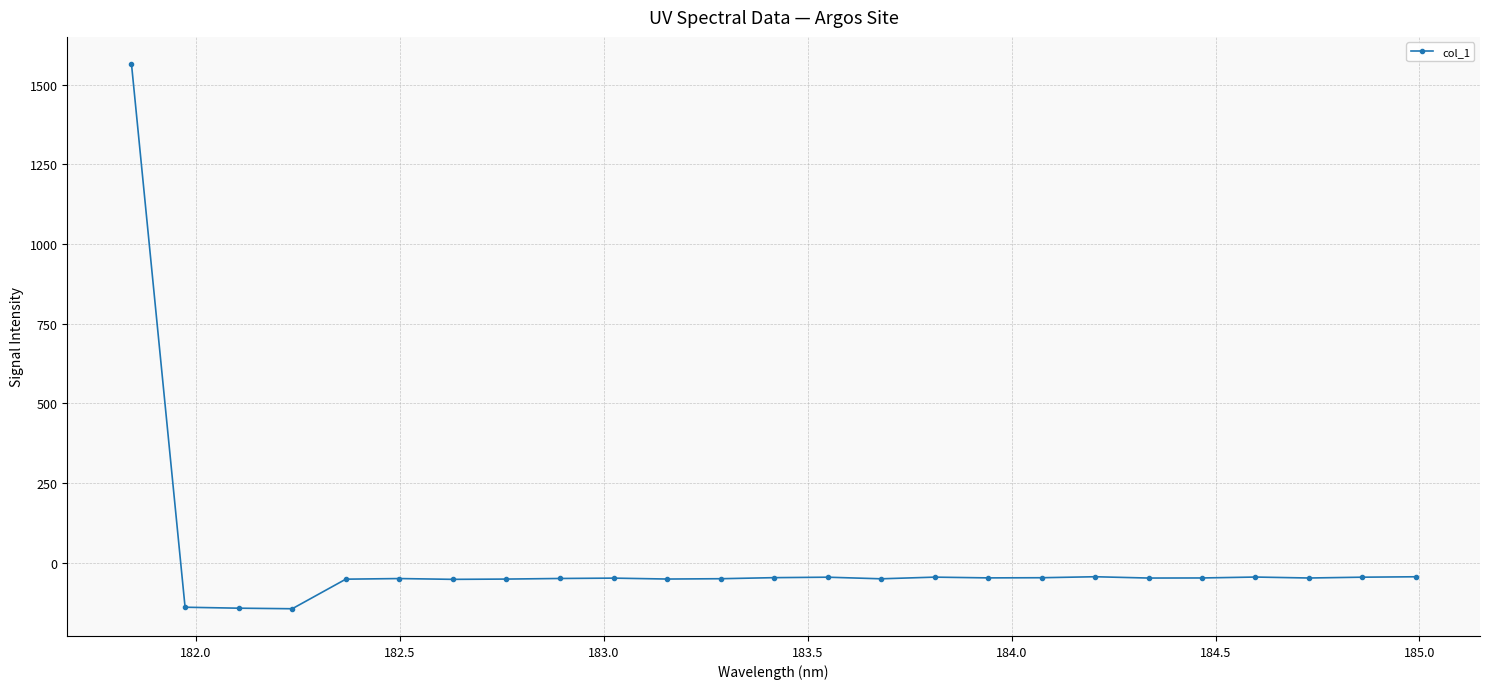

What is the value of the 16th point from the left?

-44.8